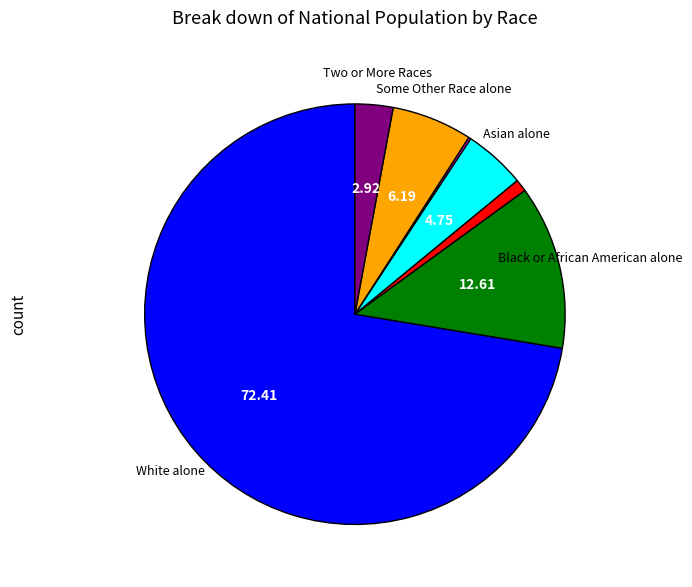

Does any single category account for the majority?

Yes